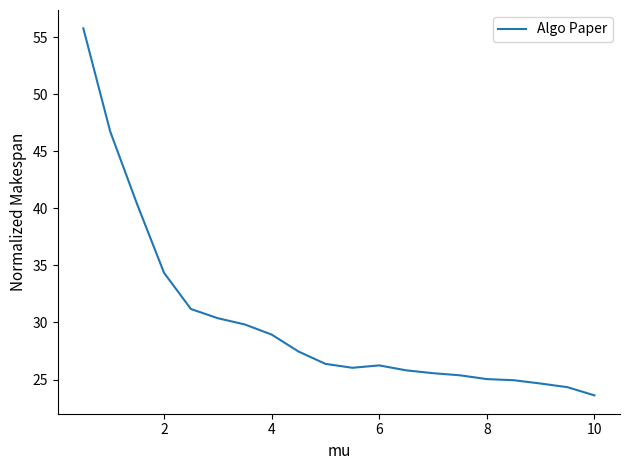

What is the difference between the maximum and minimum values?

32.2